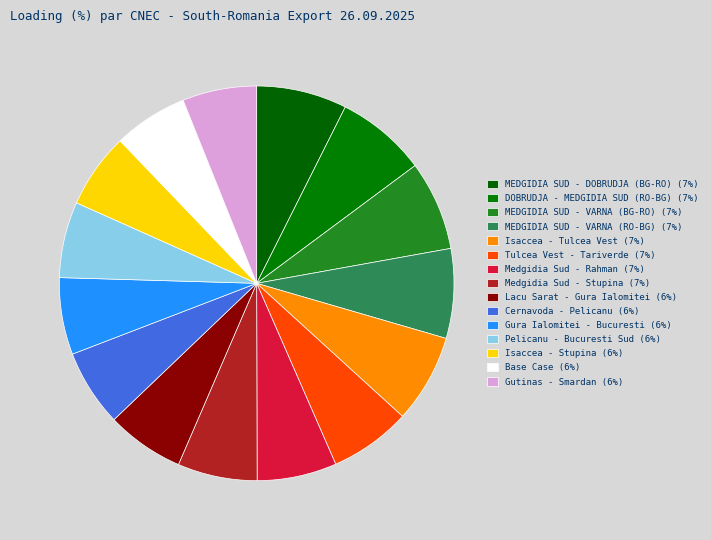

How many segments does this pie chart have?

15